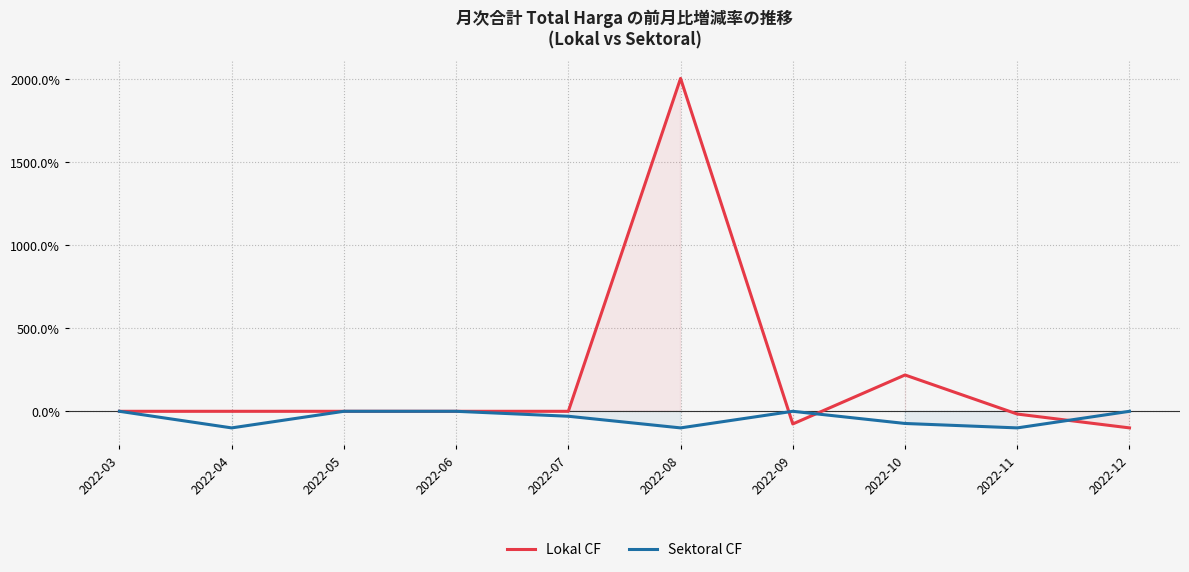

Where is Sektoral CF nearest to the value -50?

2022-07